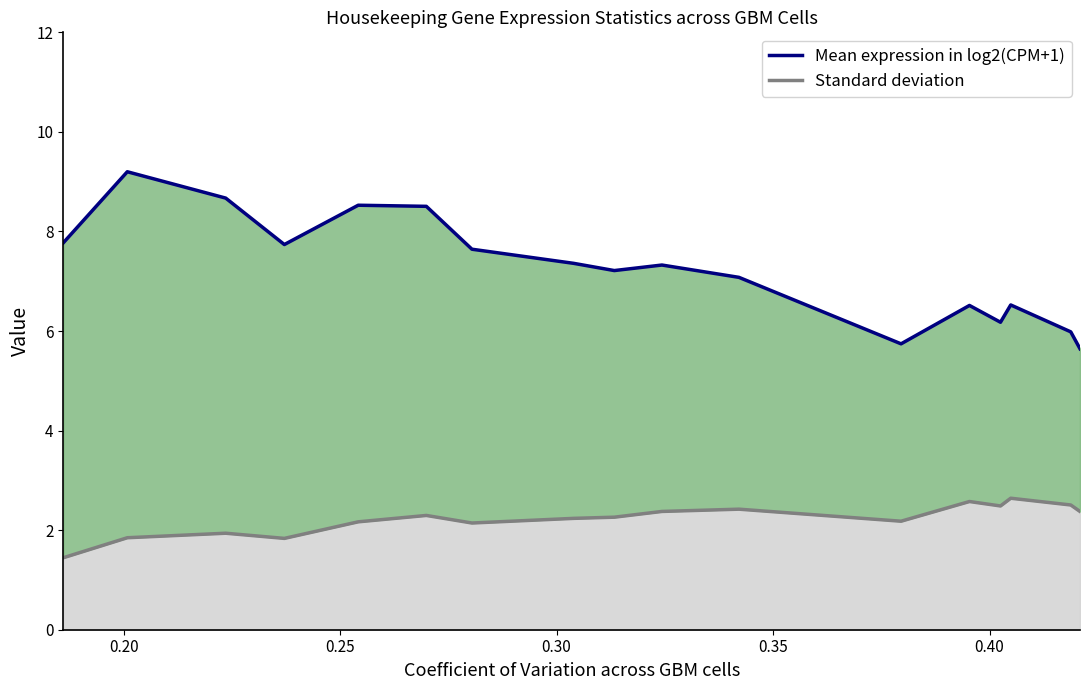

Reading right to left, transcribe all the data shown in this chart.

5.6	6.0	6.5	6.2	6.5	5.7	7.1	7.3	7.2	7.4	7.6	8.5	8.5	7.7	8.7	9.2	7.8